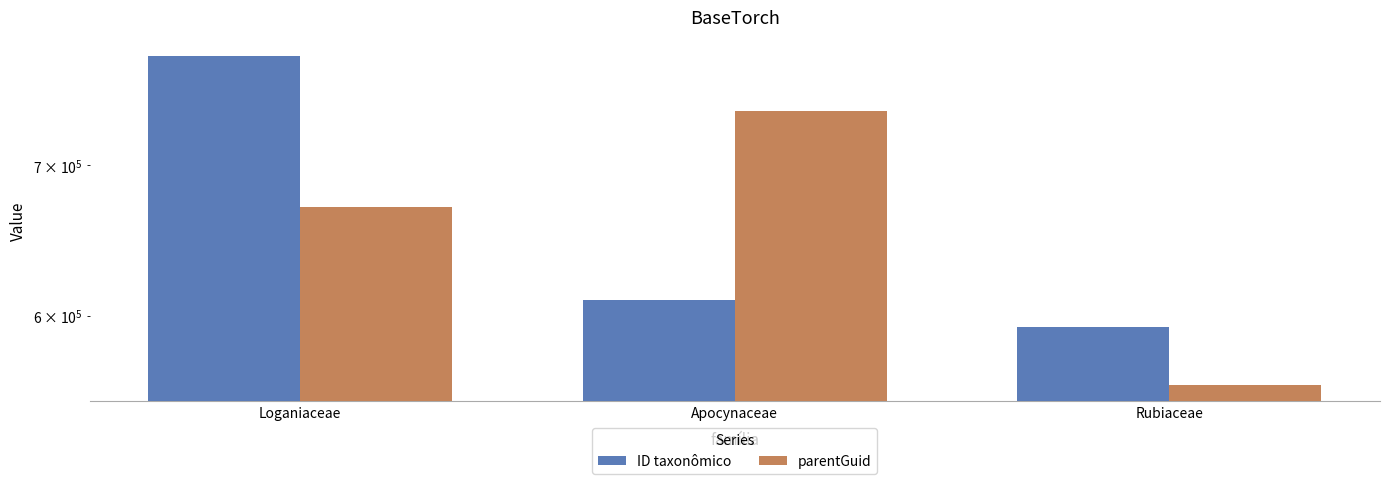

Rank the series at Rubiaceae from lowest to highest value.

parentGuid, ID taxonômico